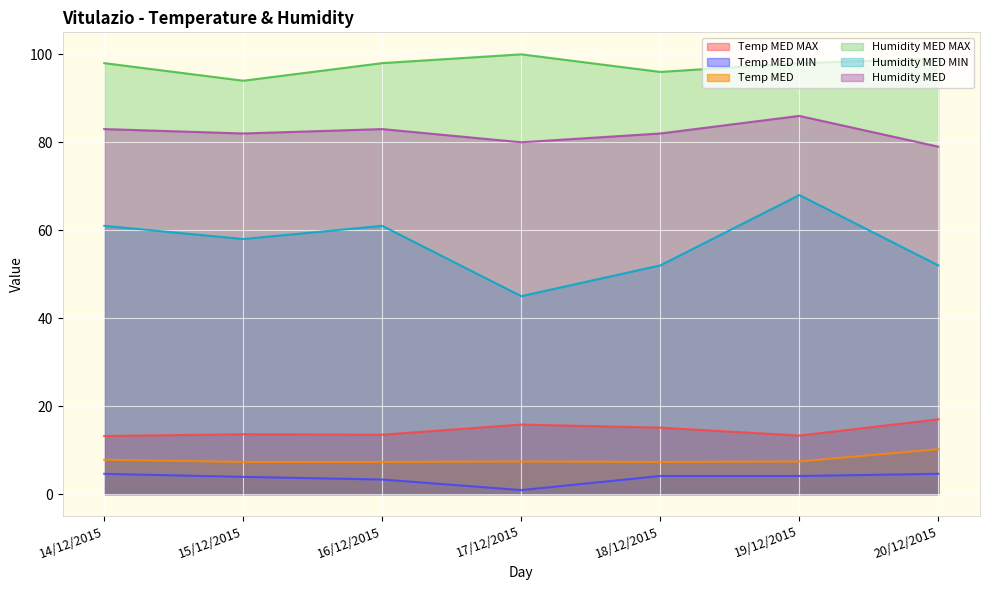

Between 19/12/2015 and 20/12/2015, which series saw the biggest shift?

Humidity MED MIN